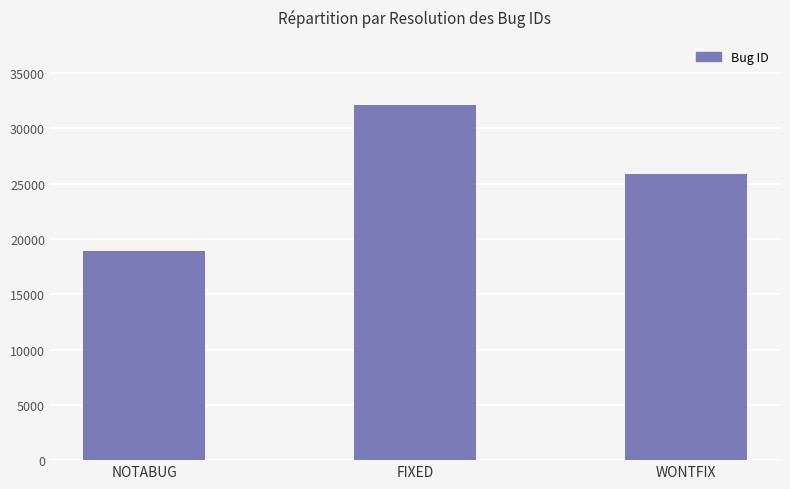

Which category has the lowest value across all series?

NOTABUG